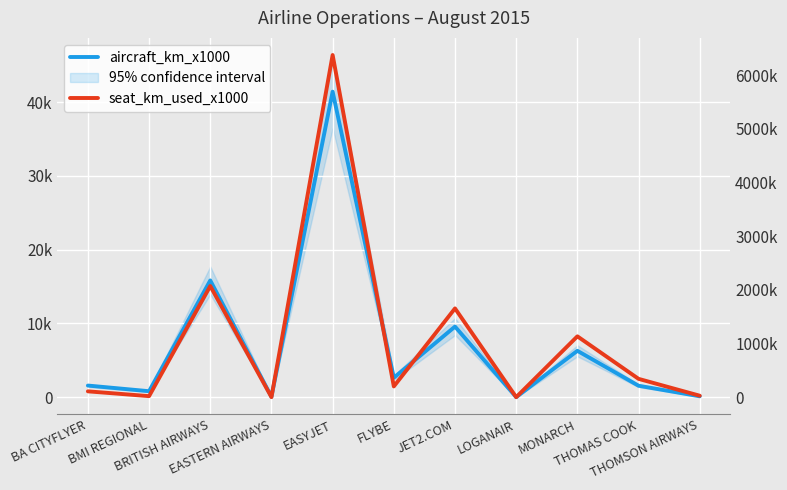

What is the sum of all seat_km_used_x1000 values?

11928835